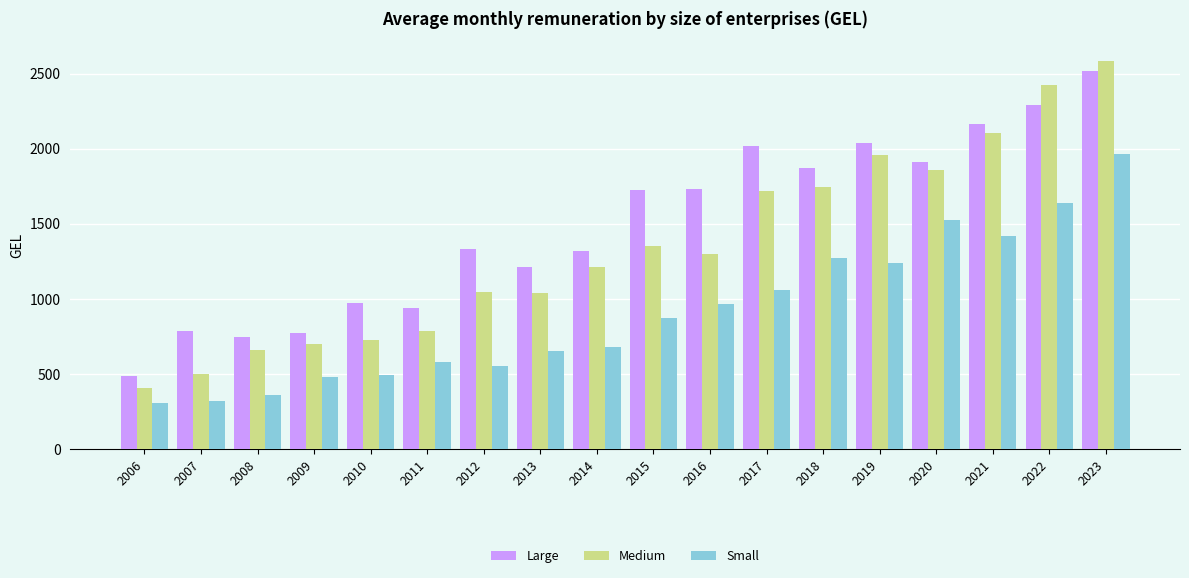

What is the total value across all series at 2009?

1946.2